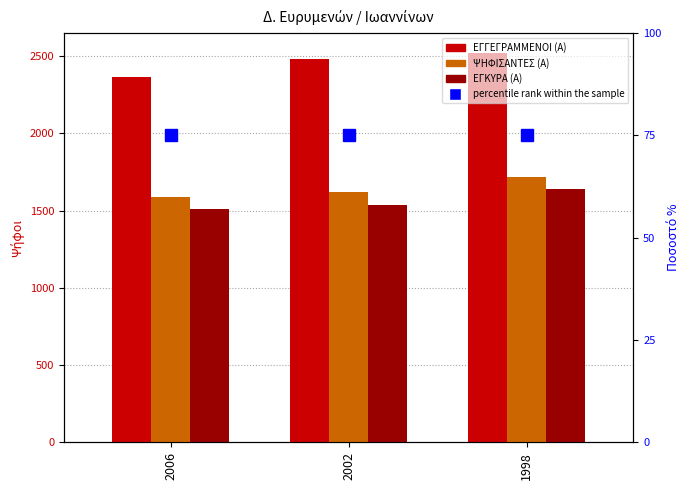

Which series has the widest spread of values?

ΕΓΓΕΓΡΑΜΜΕΝΟΙ (Α)